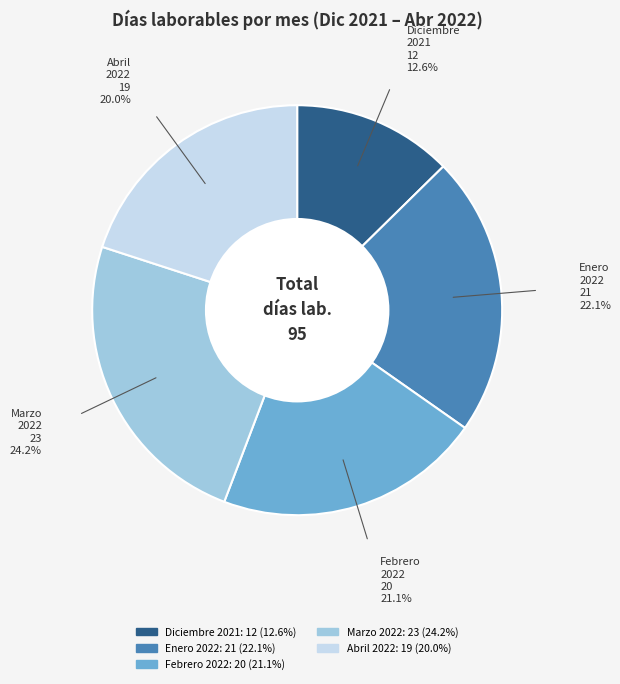

What is the ratio of the value at Febrero 2022 to the value at Abril 2022?

1.1